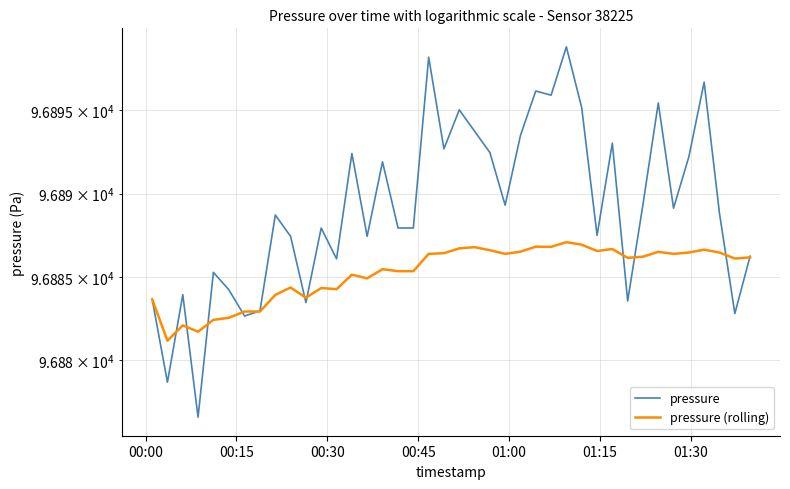

Does the chart display data point markers on the line(s)?

No